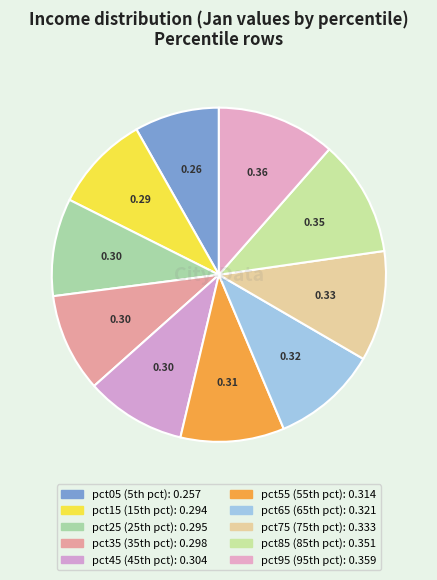

Which category has the smallest portion of the pie?

pct05